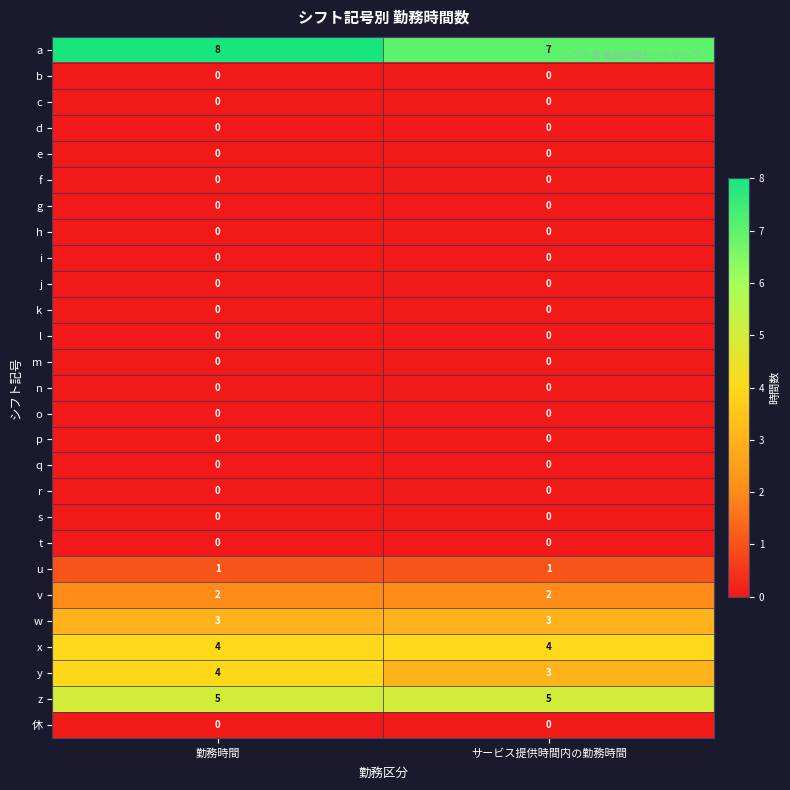

What is the greatest value displayed?

8